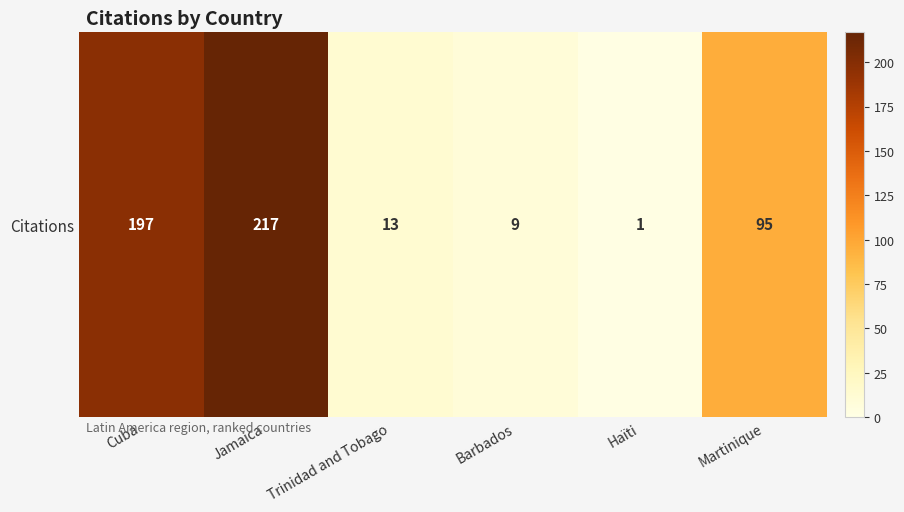

Count the number of categories in the chart.

6